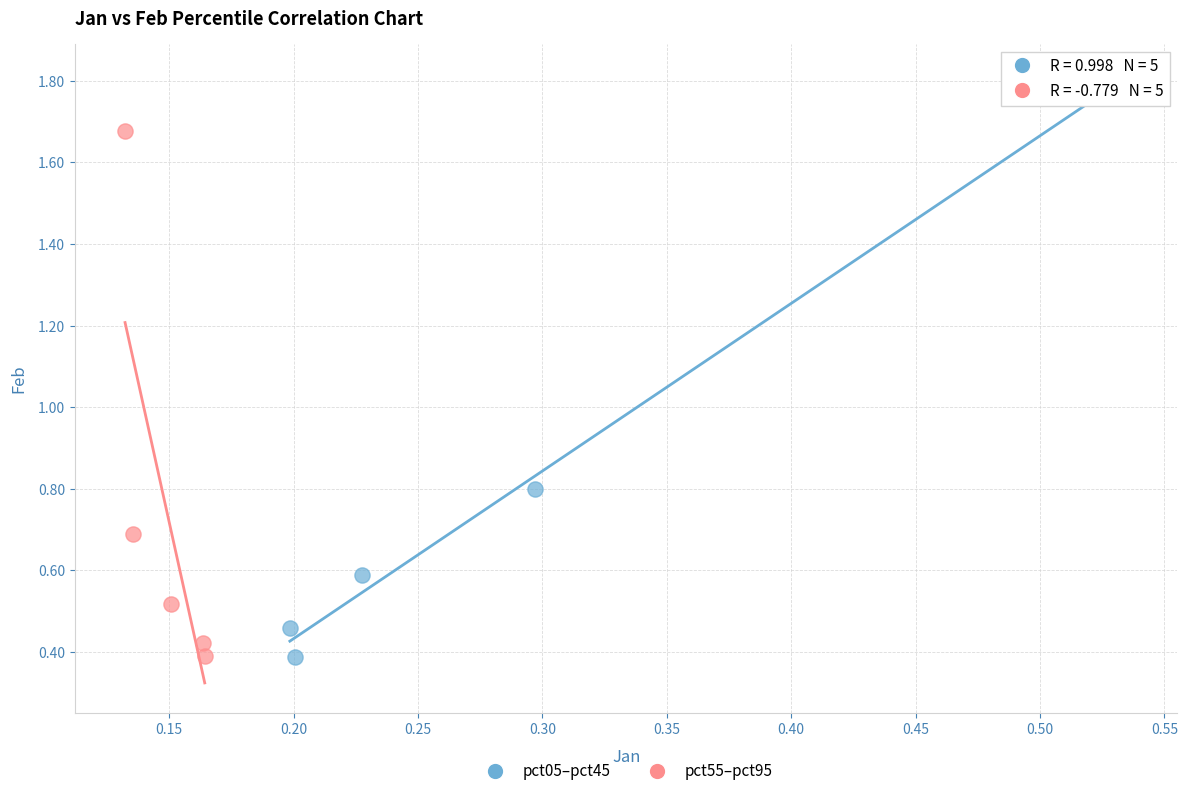

Which series reaches the maximum Y coordinate?

pct05–pct45